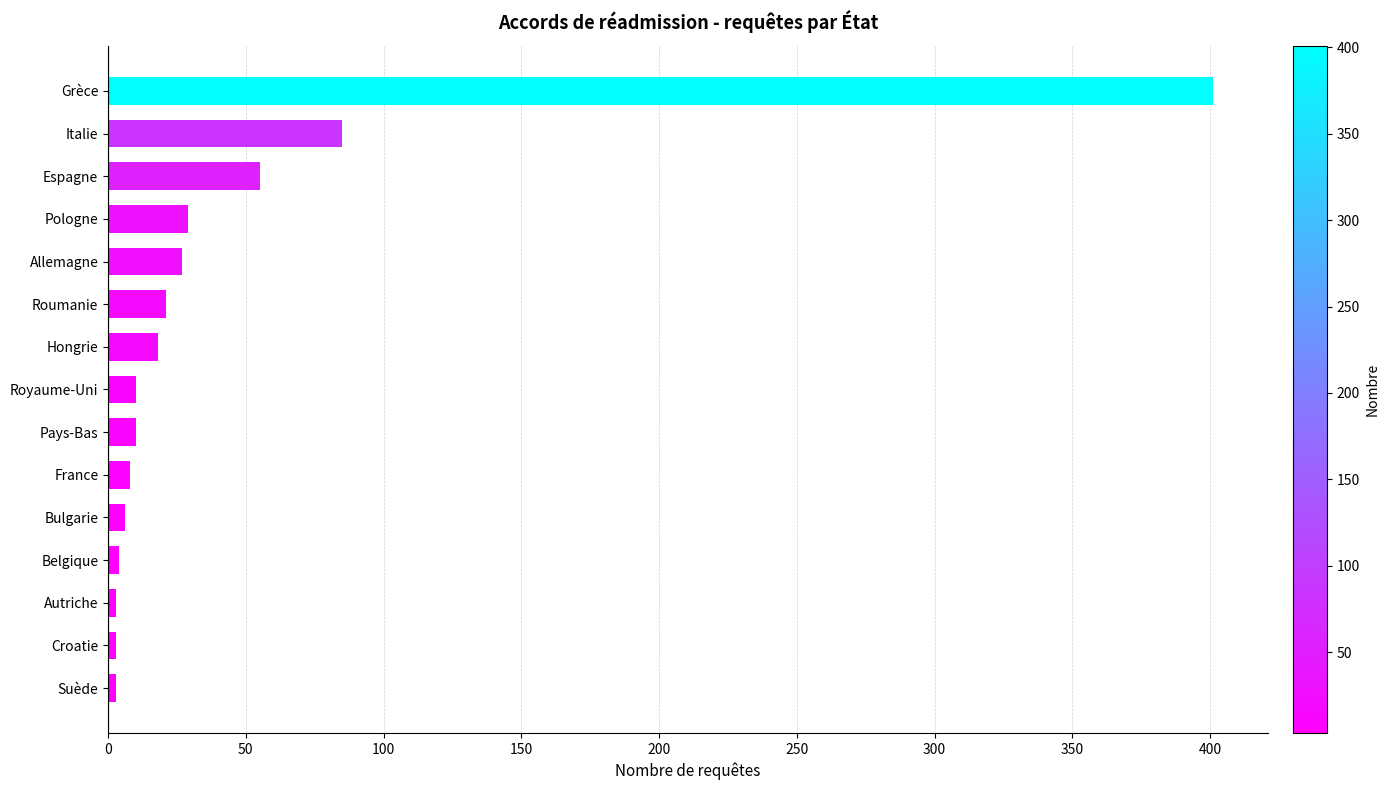

Count the number of data series in this chart.

1